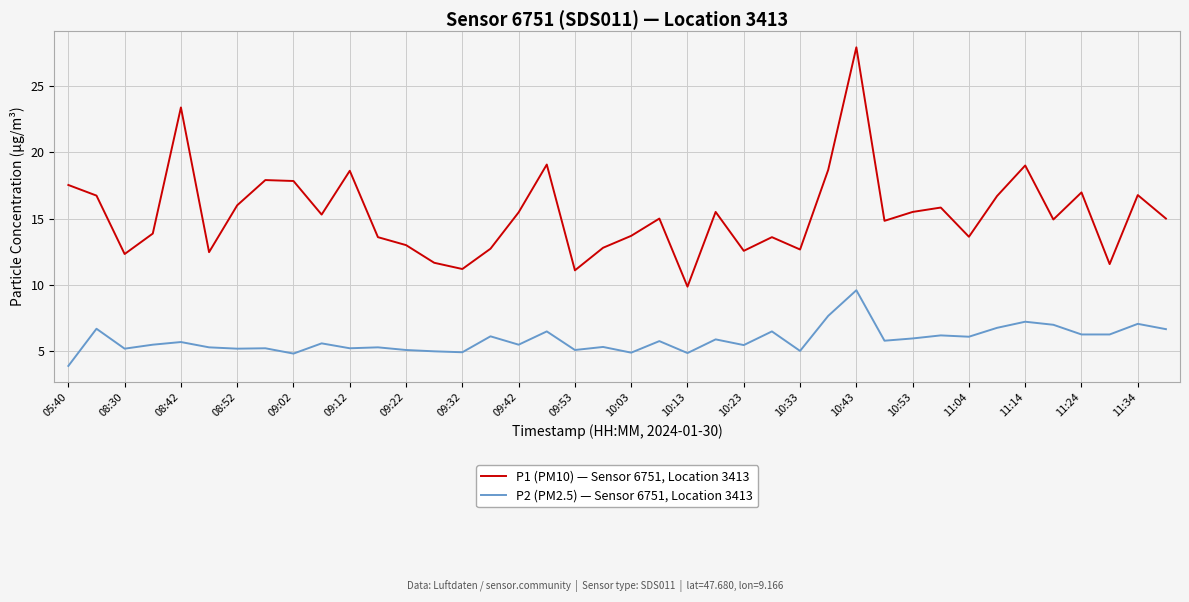

Which series has the largest total across all categories?

P1 (PM10) — Sensor 6751, Location 3413